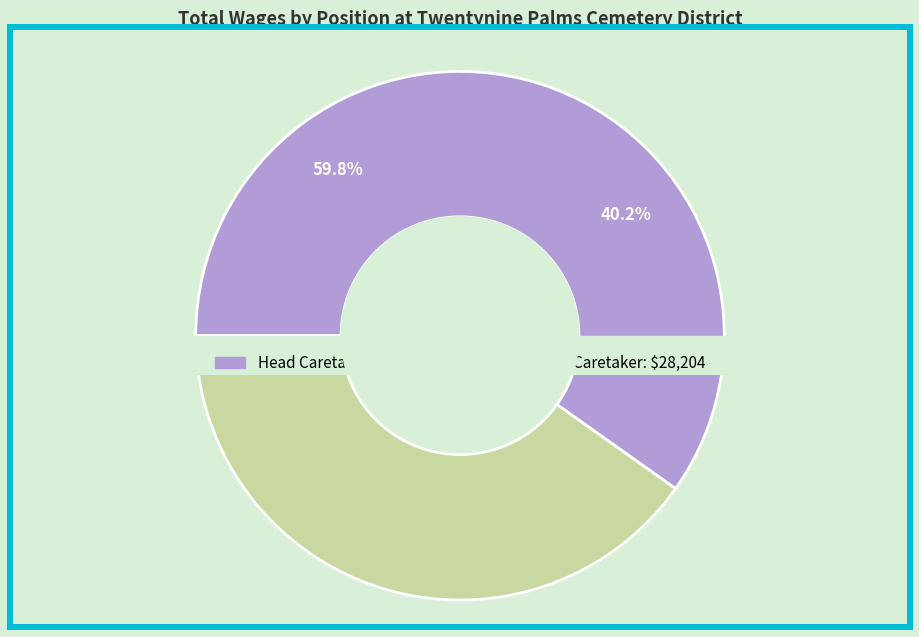

What portion of the pie excludes Head Caretaker?

40.2%